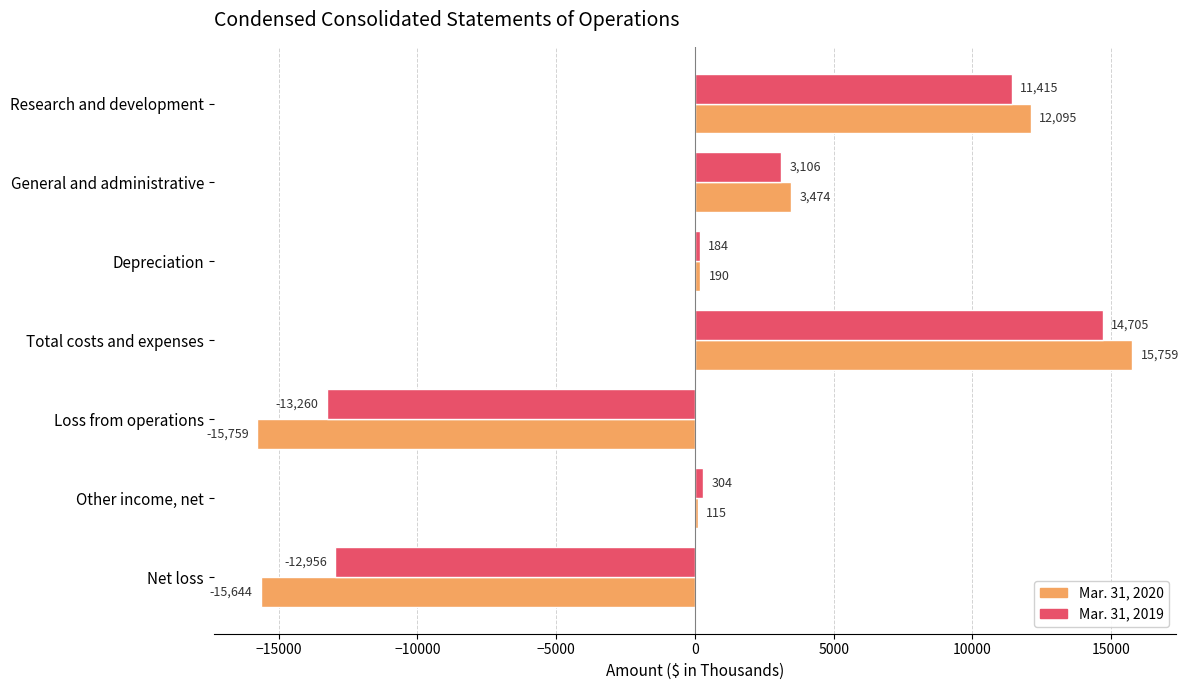

At which label is Mar. 31, 2020 closest to 0?

Other income, net